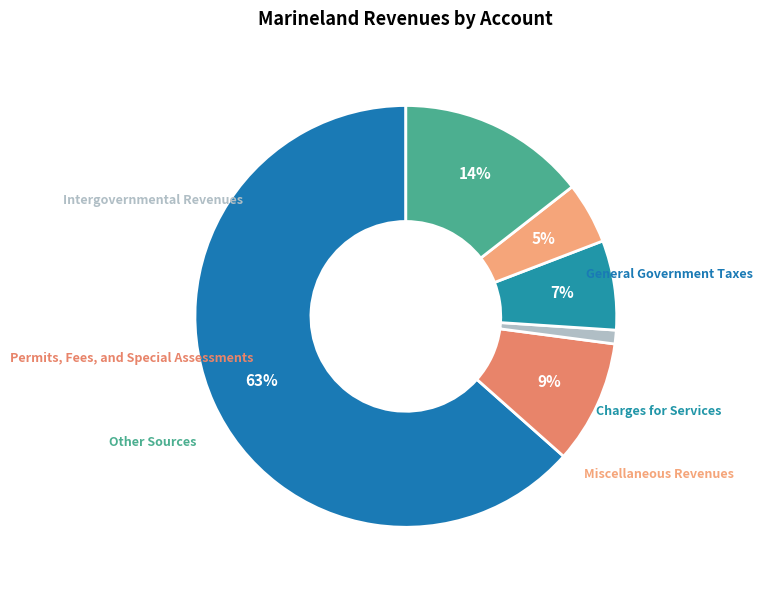

How many segments does this pie chart have?

6